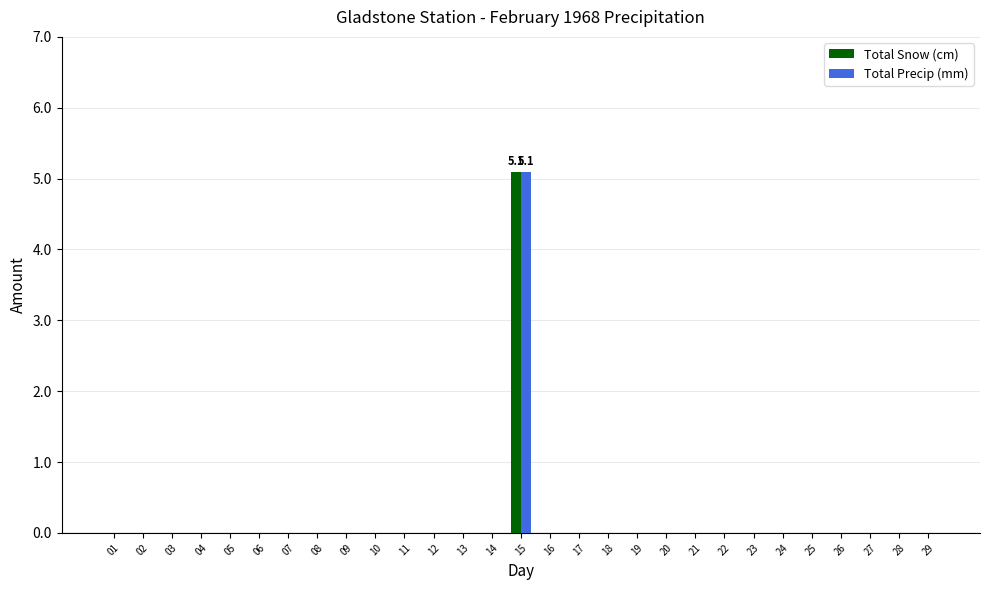

How many groups of bars are there?

29